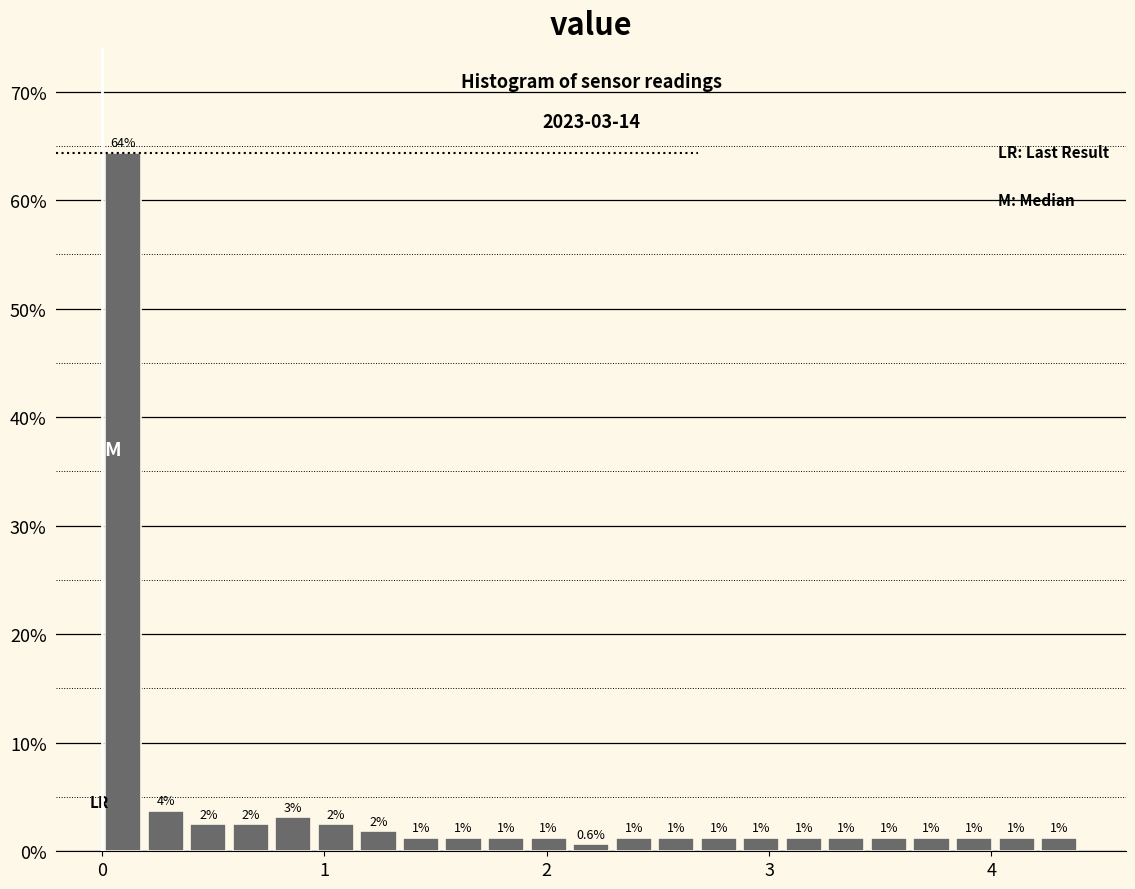

Read against the x-axis, roughly where is the centre of the tallest bar?

0.1